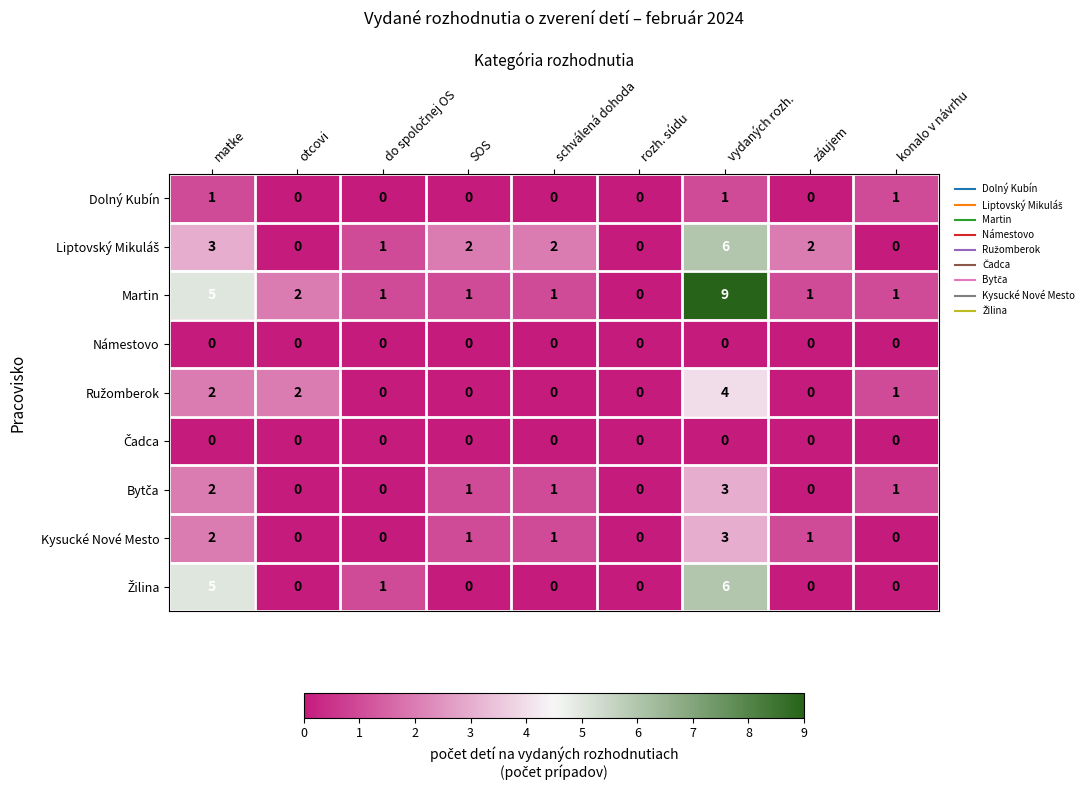

How many series are shown in this chart?

9